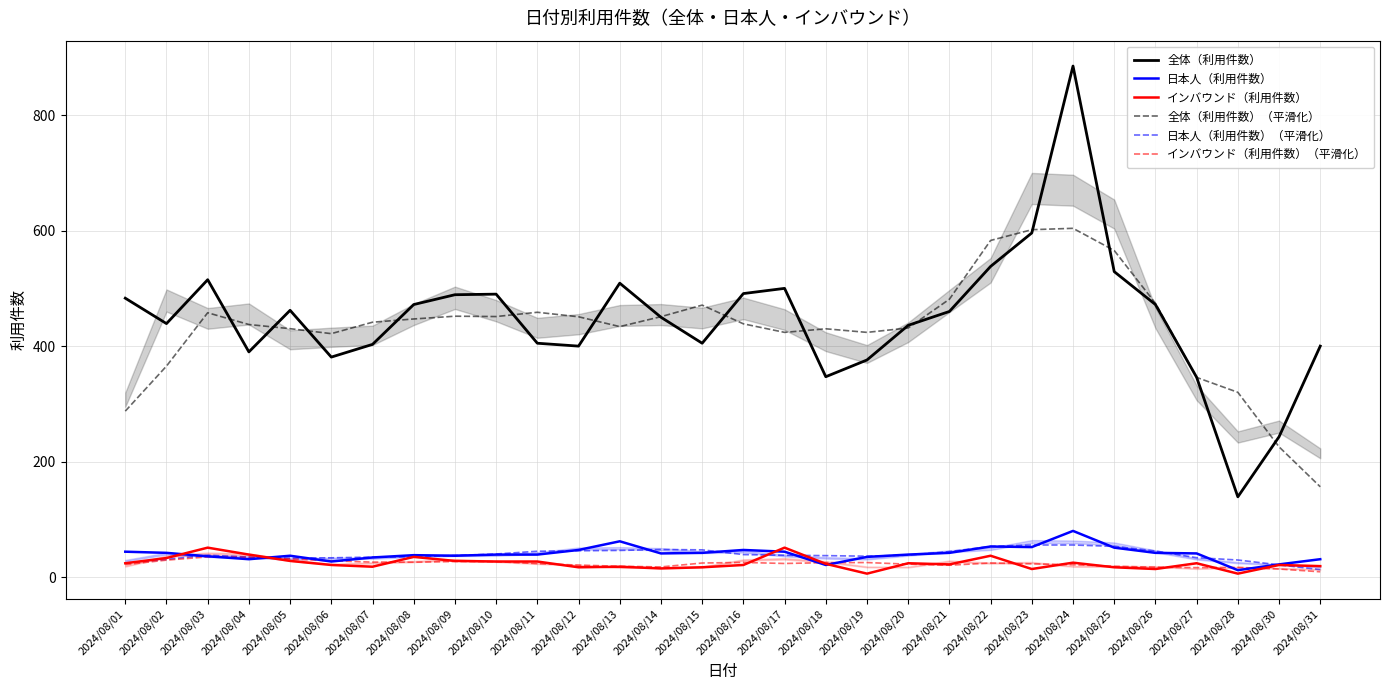

Reading right to left, what are all the values shown in this chart?

全体（利用件数）: 2024/08/31=400.0	2024/08/30=243.0	2024/08/28=139.0	2024/08/27=346.0	2024/08/26=472.0	2024/08/25=529.0	2024/08/24=885.0	2024/08/23=596.0	2024/08/22=538.0	2024/08/21=460.0	2024/08/20=436.0	2024/08/19=376.0	2024/08/18=347.0	2024/08/17=500.0	2024/08/16=491.0	2024/08/15=405.0	2024/08/14=450.0	2024/08/13=509.0	2024/08/12=400.0	2024/08/11=405.0	2024/08/10=490.0	2024/08/09=489.0	2024/08/08=472.0	2024/08/07=403.0	2024/08/06=381.0	2024/08/05=462.0	2024/08/04=390.0	2024/08/03=515.0	2024/08/02=439.0	2024/08/01=483.0
日本人（利用件数）: 2024/08/31=31.0	2024/08/30=22.0	2024/08/28=12.0	2024/08/27=41.0	2024/08/26=42.0	2024/08/25=51.0	2024/08/24=80.0	2024/08/23=52.0	2024/08/22=53.0	2024/08/21=42.0	2024/08/20=39.0	2024/08/19=35.0	2024/08/18=21.0	2024/08/17=44.0	2024/08/16=47.0	2024/08/15=42.0	2024/08/14=41.0	2024/08/13=62.0	2024/08/12=47.0	2024/08/11=39.0	2024/08/10=39.0	2024/08/09=37.0	2024/08/08=38.0	2024/08/07=34.0	2024/08/06=27.0	2024/08/05=37.0	2024/08/04=31.0	2024/08/03=36.0	2024/08/02=42.0	2024/08/01=44.0
インバウンド（利用件数）: 2024/08/31=19.0	2024/08/30=21.0	2024/08/28=6.0	2024/08/27=24.0	2024/08/26=14.0	2024/08/25=17.0	2024/08/24=25.0	2024/08/23=14.0	2024/08/22=37.0	2024/08/21=22.0	2024/08/20=24.0	2024/08/19=6.0	2024/08/18=23.0	2024/08/17=51.0	2024/08/16=21.0	2024/08/15=17.0	2024/08/14=15.0	2024/08/13=18.0	2024/08/12=17.0	2024/08/11=27.0	2024/08/10=27.0	2024/08/09=28.0	2024/08/08=35.0	2024/08/07=18.0	2024/08/06=21.0	2024/08/05=28.0	2024/08/04=39.0	2024/08/03=51.0	2024/08/02=33.0	2024/08/01=24.0
全体（利用件数）（平滑化）: 2024/08/31=156.4	2024/08/30=225.6	2024/08/28=320.0	2024/08/27=345.8	2024/08/26=474.2	2024/08/25=565.6	2024/08/24=604.0	2024/08/23=601.6	2024/08/22=583.0	2024/08/21=481.2	2024/08/20=431.4	2024/08/19=423.8	2024/08/18=430.0	2024/08/17=423.8	2024/08/16=438.6	2024/08/15=471.0	2024/08/14=451.0	2024/08/13=433.8	2024/08/12=450.8	2024/08/11=458.6	2024/08/10=451.2	2024/08/09=451.8	2024/08/08=447.0	2024/08/07=441.4	2024/08/06=421.6	2024/08/05=430.2	2024/08/04=437.4	2024/08/03=457.8	2024/08/02=365.4	2024/08/01=287.4
日本人（利用件数）（平滑化）: 2024/08/31=13.0	2024/08/30=21.2	2024/08/28=29.6	2024/08/27=33.6	2024/08/26=45.2	2024/08/25=53.2	2024/08/24=55.6	2024/08/23=55.6	2024/08/22=53.2	2024/08/21=44.2	2024/08/20=38.0	2024/08/19=36.2	2024/08/18=37.2	2024/08/17=37.8	2024/08/16=39.0	2024/08/15=47.2	2024/08/14=47.8	2024/08/13=46.2	2024/08/12=45.6	2024/08/11=44.8	2024/08/10=40.0	2024/08/09=37.4	2024/08/08=35.0	2024/08/07=34.6	2024/08/06=33.4	2024/08/05=33.0	2024/08/04=34.6	2024/08/03=38.0	2024/08/02=30.6	2024/08/01=24.4
インバウンド（利用件数）（平滑化）: 2024/08/31=9.2	2024/08/30=14.0	2024/08/28=16.8	2024/08/27=16.4	2024/08/26=17.2	2024/08/25=18.8	2024/08/24=21.4	2024/08/23=23.0	2024/08/22=24.4	2024/08/21=20.6	2024/08/20=22.4	2024/08/19=25.2	2024/08/18=25.0	2024/08/17=23.6	2024/08/16=25.4	2024/08/15=24.4	2024/08/14=17.6	2024/08/13=18.8	2024/08/12=20.8	2024/08/11=23.4	2024/08/10=26.8	2024/08/09=27.0	2024/08/08=25.8	2024/08/07=26.0	2024/08/06=28.2	2024/08/05=31.4	2024/08/04=34.4	2024/08/03=35.0	2024/08/02=29.4	2024/08/01=21.6